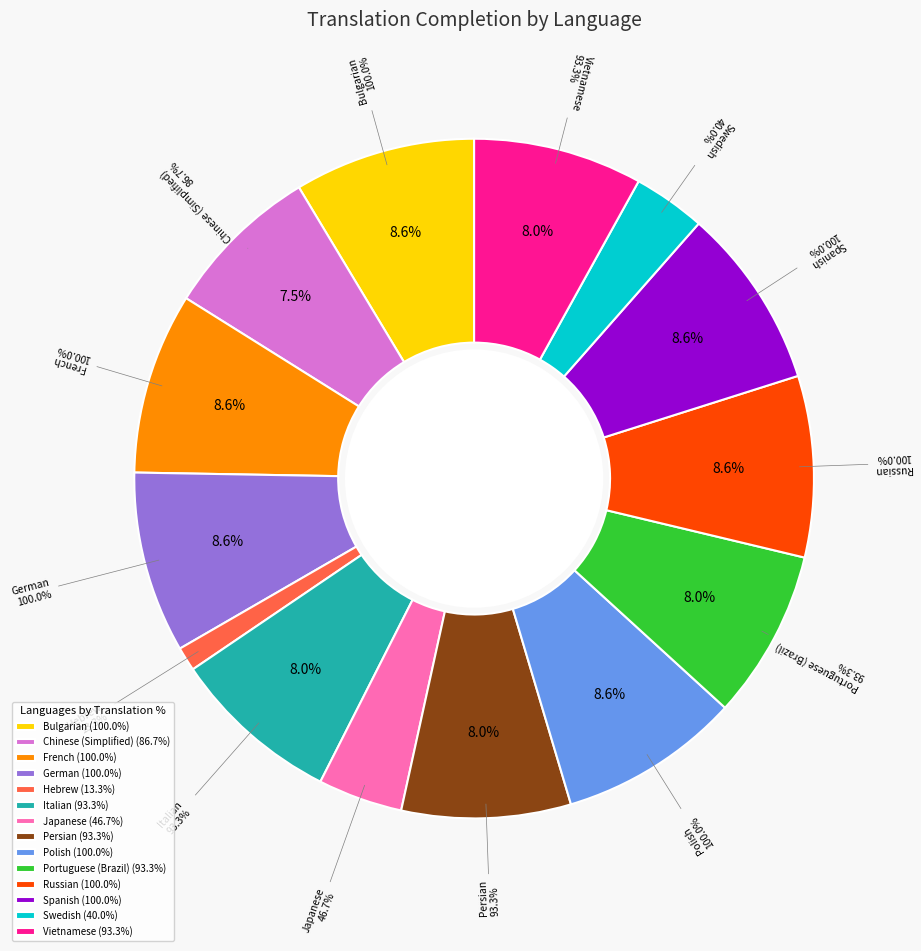

To the nearest percent, what is the average slice percentage?

7%